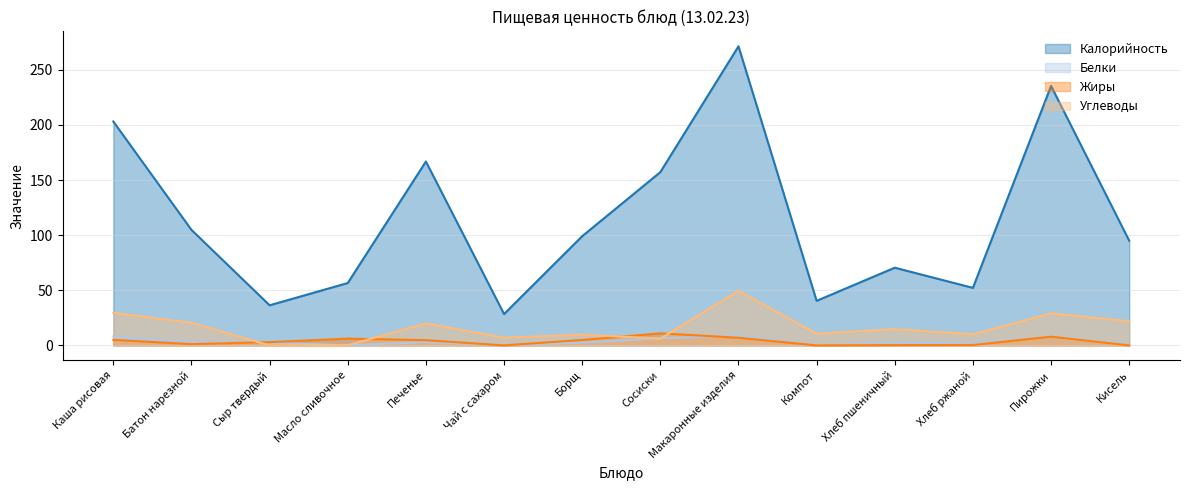

What is the difference between the maximum and minimum values in the Белки series?

8.8